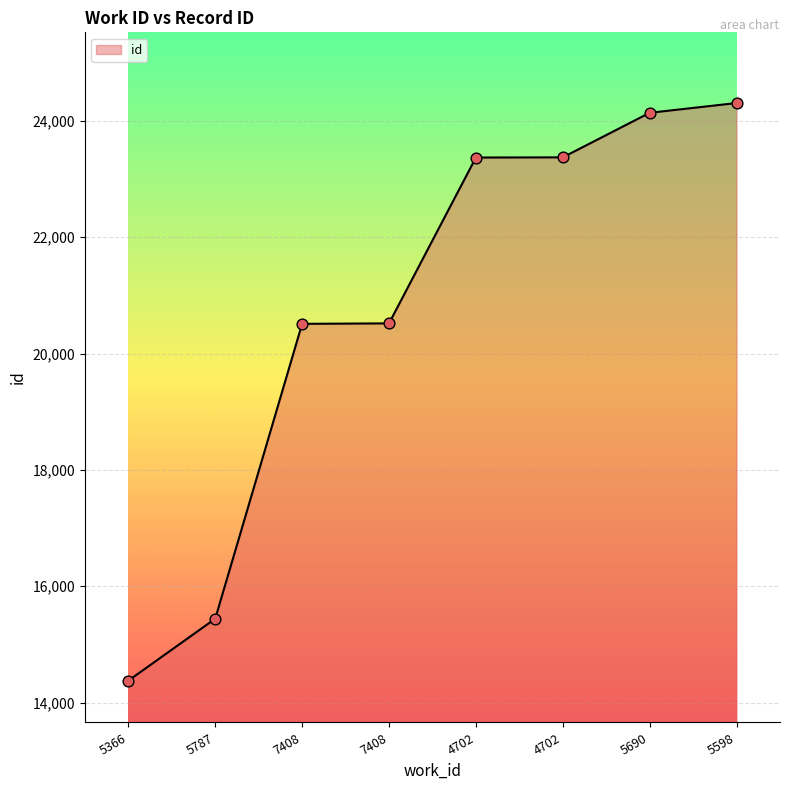

Which has a higher value, 5787 or 5690?

5690